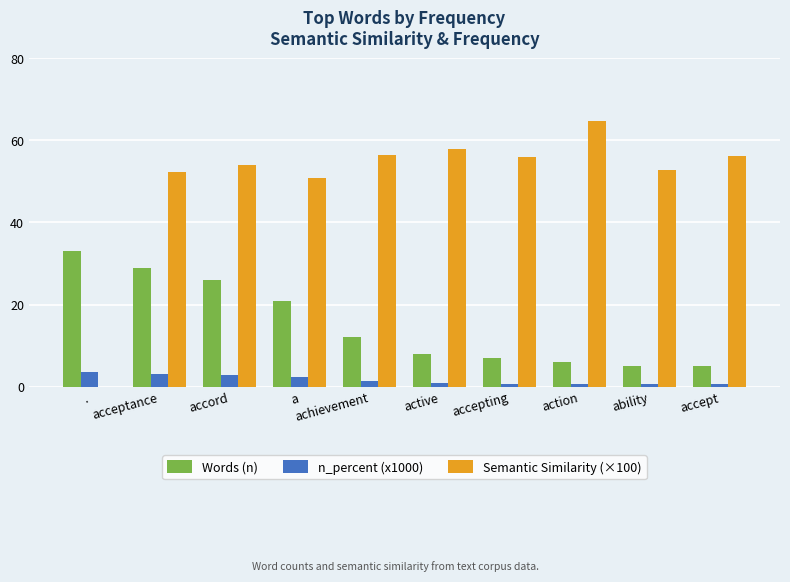

Between acceptance and action, which series saw the biggest shift?

Words (n)